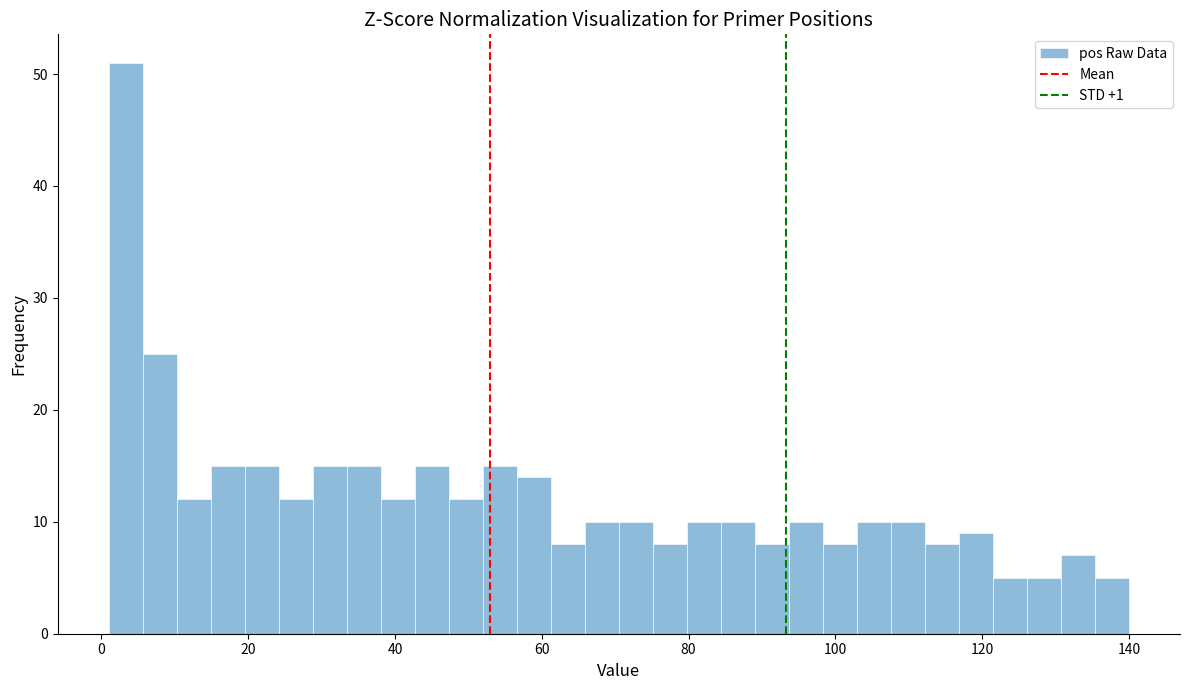

Around what value on the x-axis is the tallest bar? Give the approximate position of its centre, as read against the axis.

4